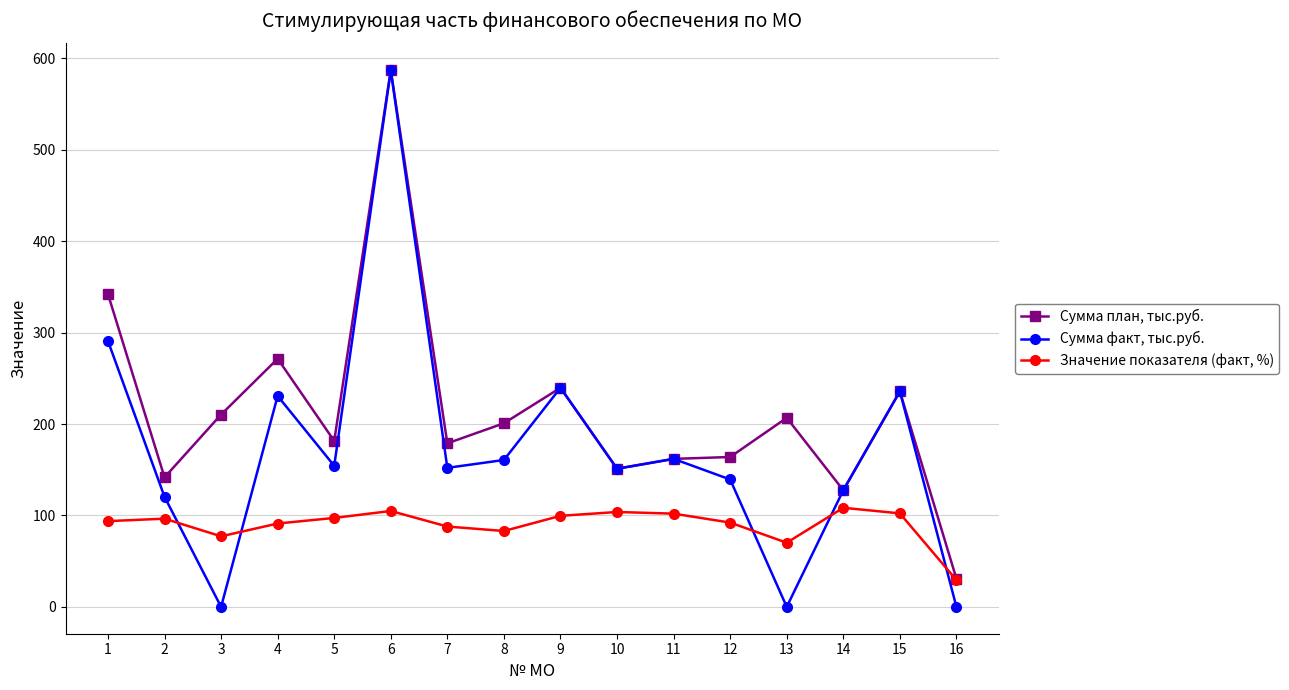

Where is the first local minimum for Сумма факт, тыс.руб.?

3